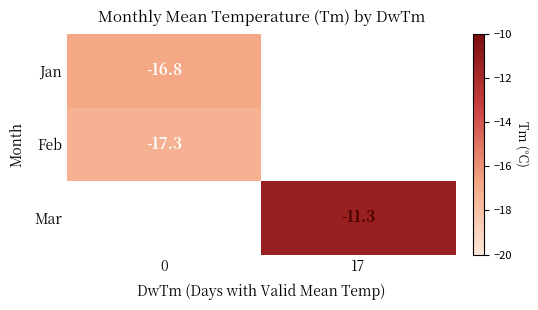

The value of Jan at 0 is -16.8. True or false?

True